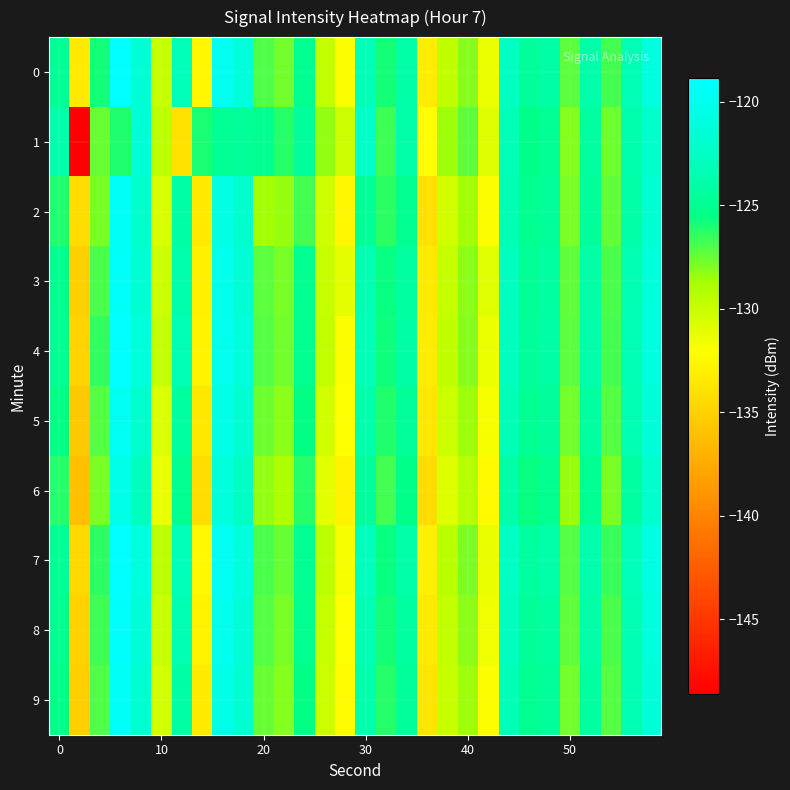

How many categories are shown in the chart?

30